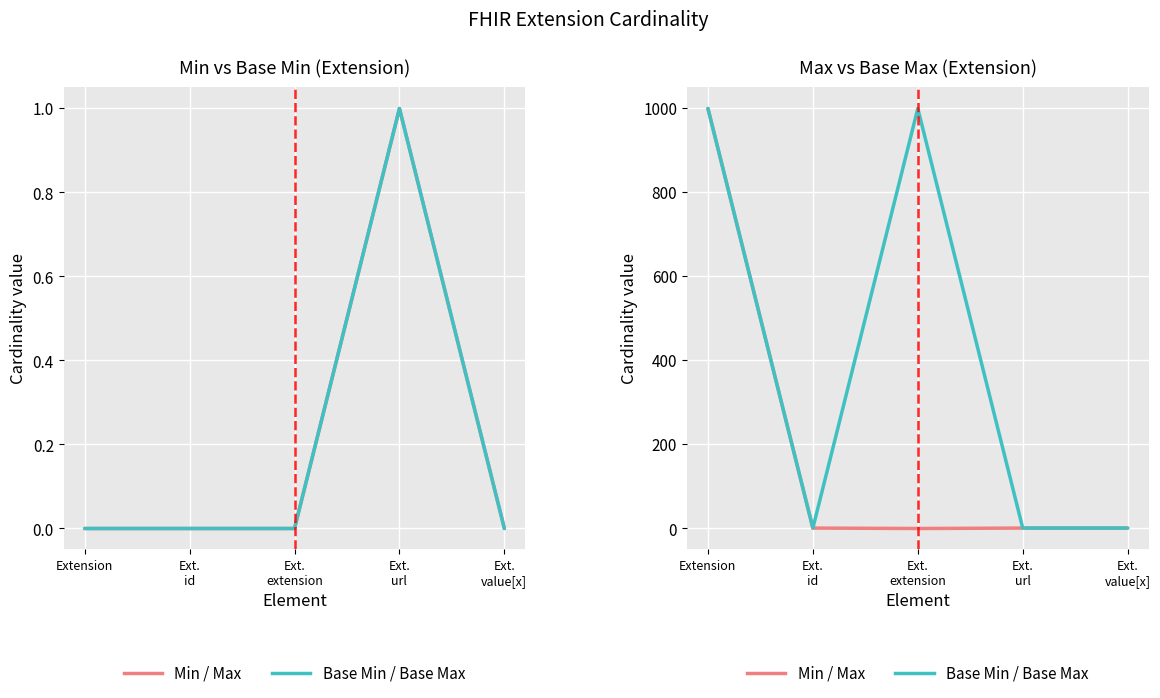

Where does the Min / Max series first go above 1?

Extension